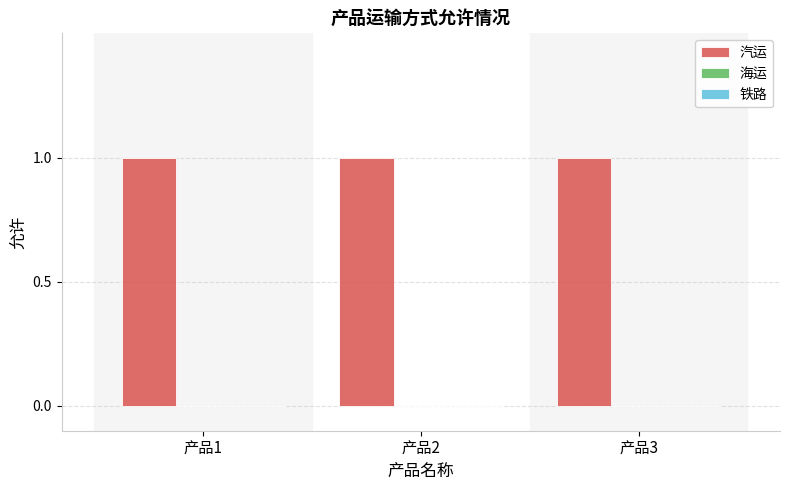

Which has a higher value, 产品1 or 产品2?

产品1